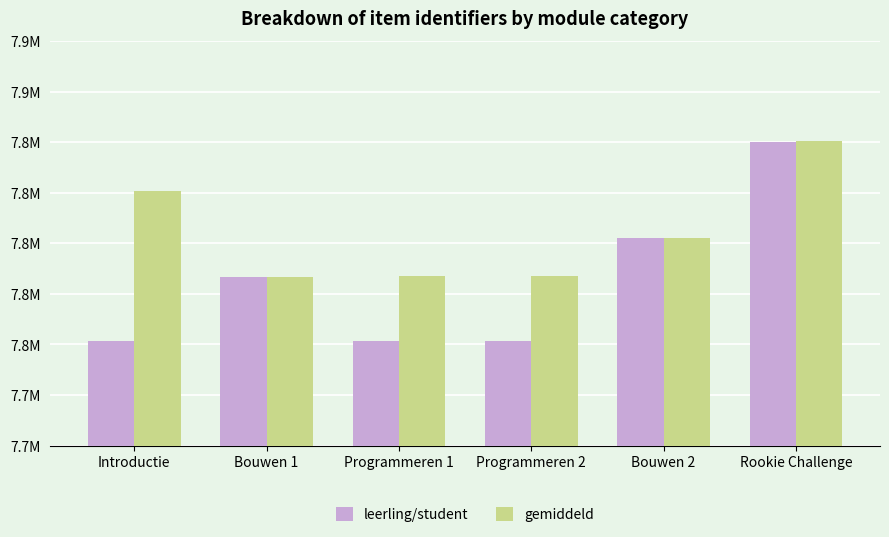

What are all the series names shown in the legend?

leerling/student, gemiddeld